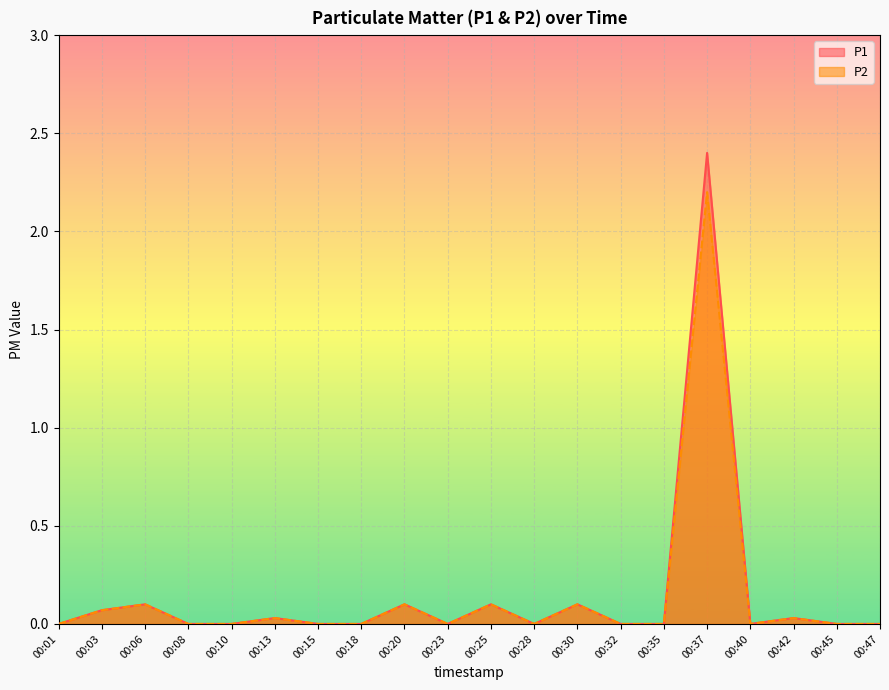

The P2 series shows 0.0 at 00:15. True or false?

True